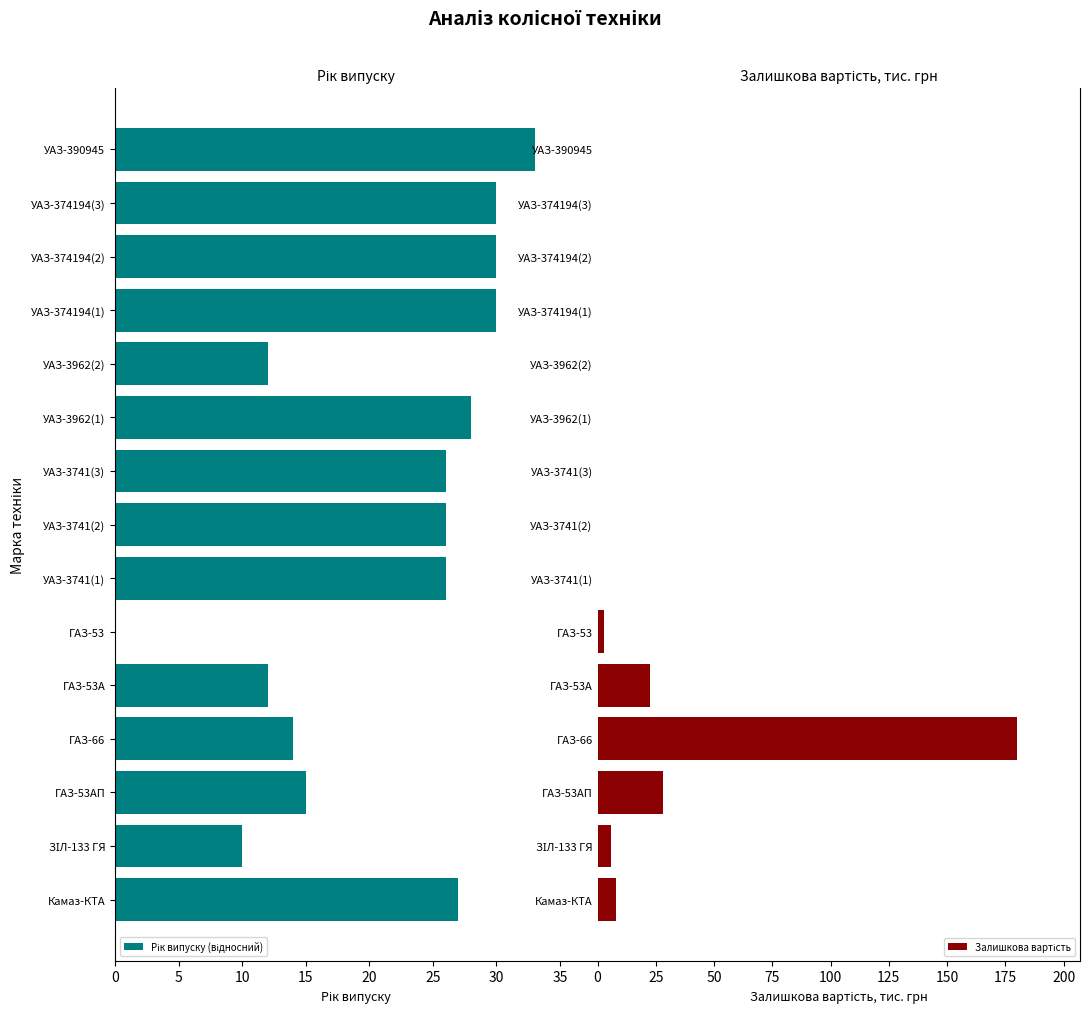

Are the bars grouped side by side (vs. stacked)?

Yes